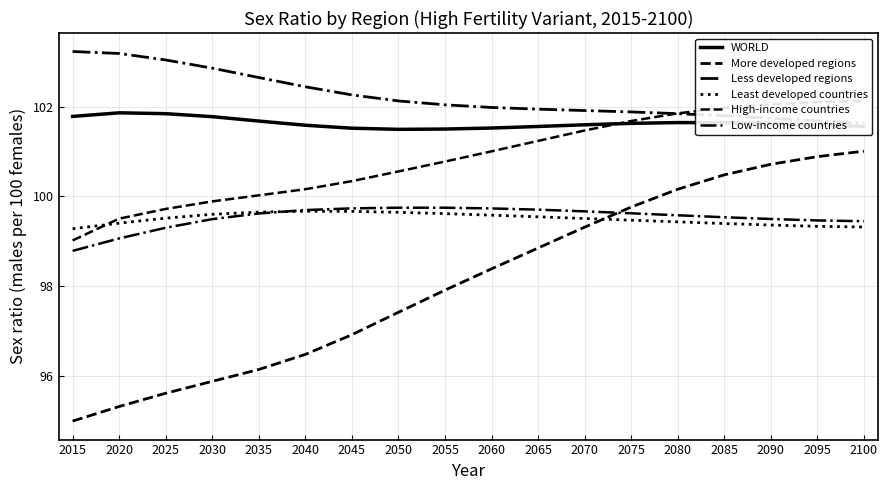

How many data points in High-income countries are less than 101?

9